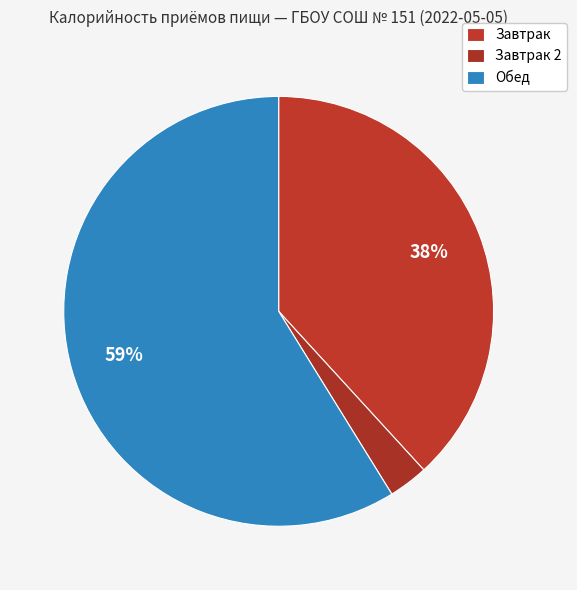

Which category has the smallest portion of the pie?

Завтрак 2